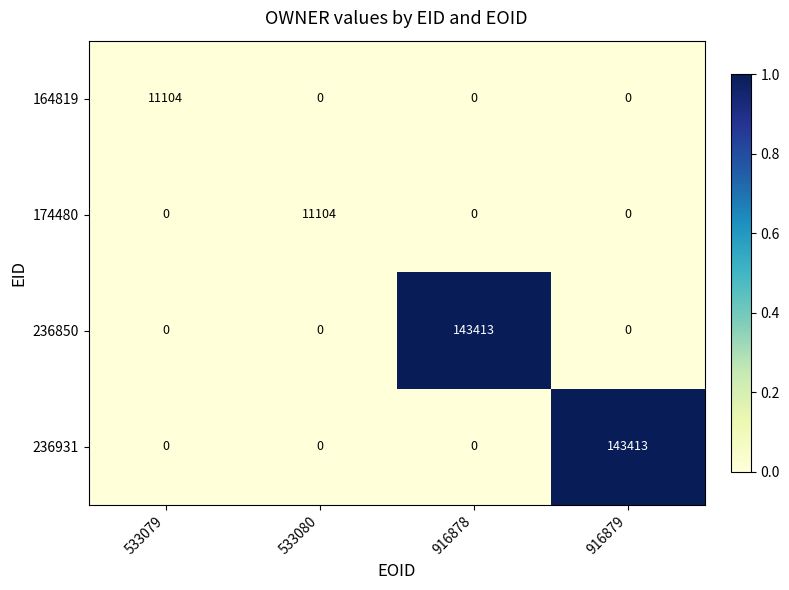

What is the difference between the maximum and minimum values in the 174480 series?

11104